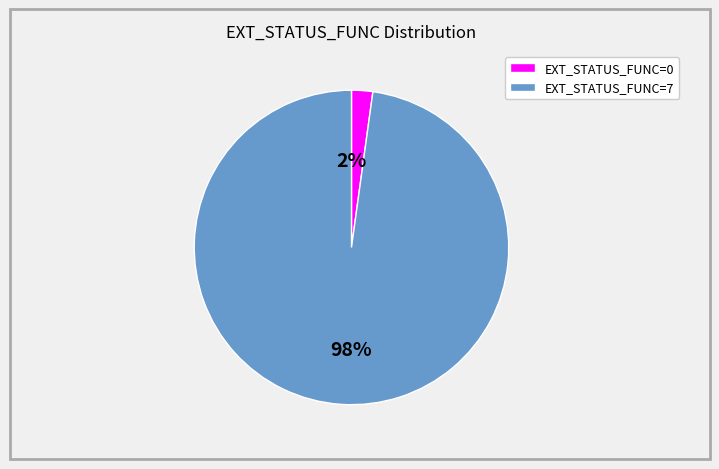

To the nearest percent, what is the average slice percentage?

50%